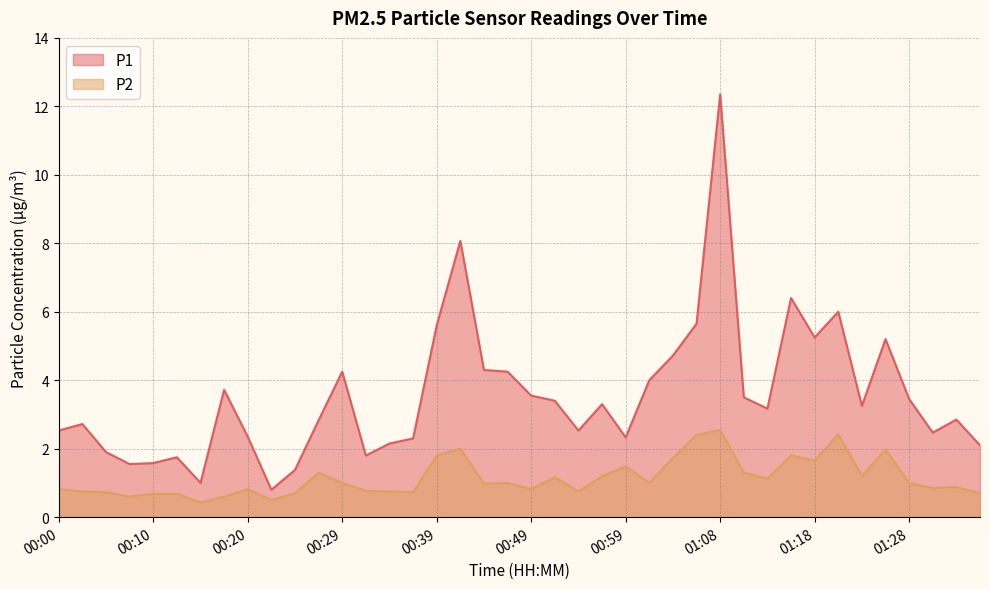

Where is the first local maximum for P2?

00:20